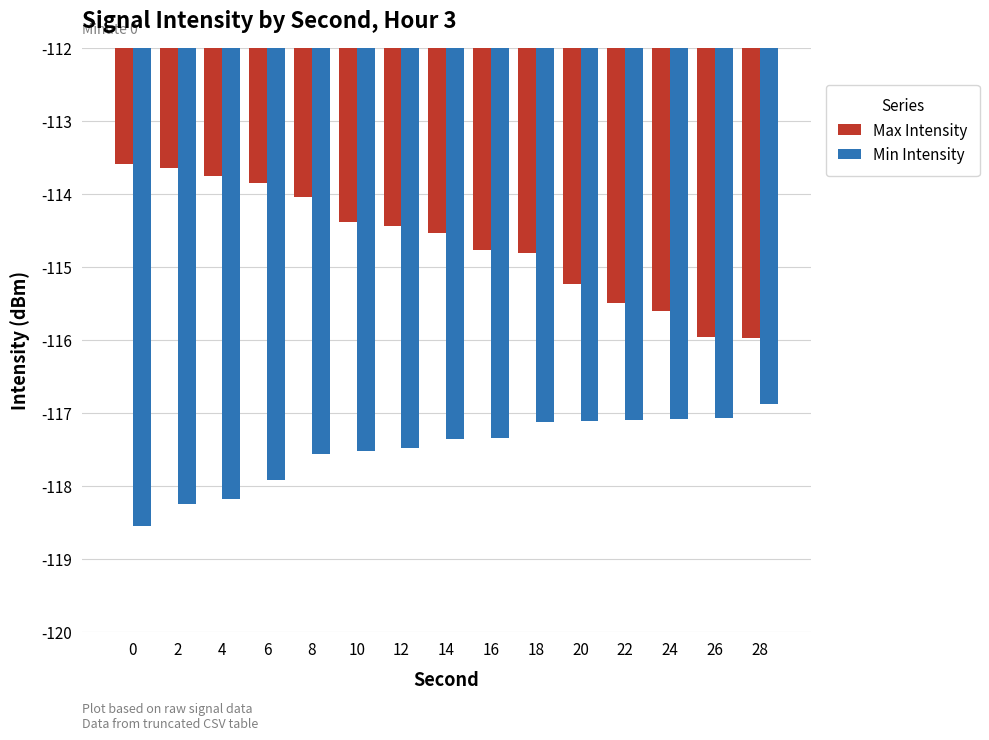

How many data points does each series have?

15